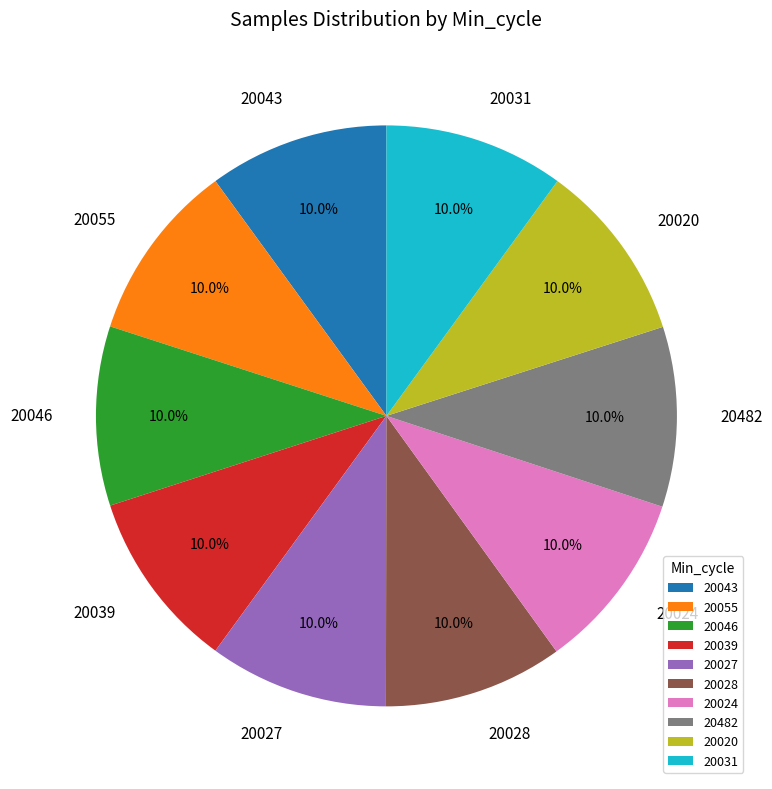

To the nearest percent, what portion does 20020 represent?

10%